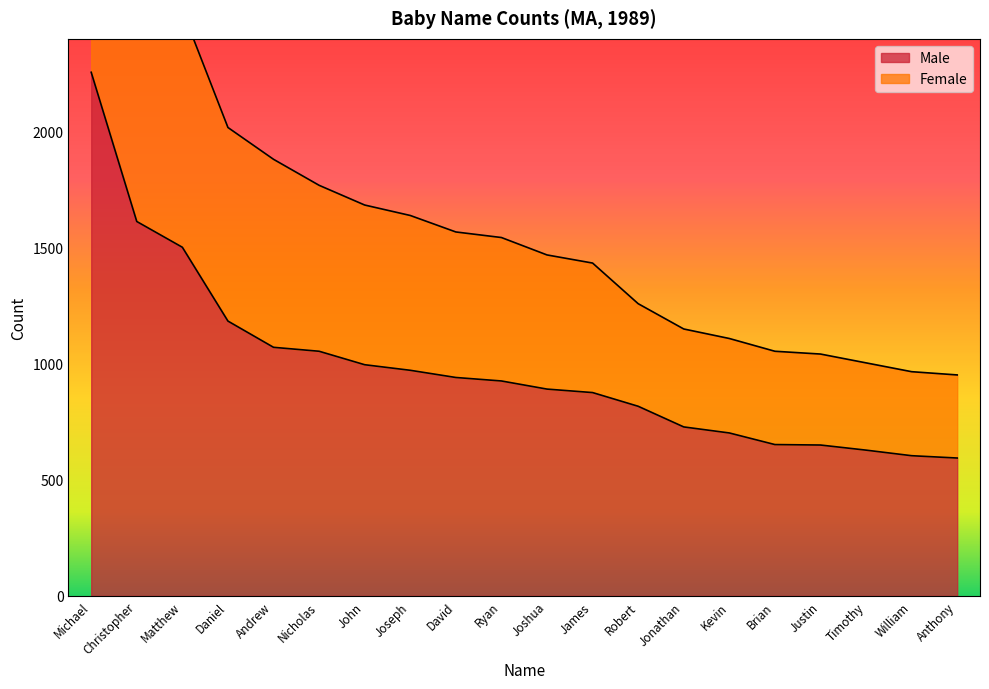

Reading left to right, extract all data points from this chart.

Michael=2256	Christopher=1613	Matthew=1502	Daniel=1184	Andrew=1071	Nicholas=1054	John=996	Joseph=972	David=941	Ryan=926	Joshua=891	James=876	Robert=817	Jonathan=728	Kevin=702	Brian=652	Justin=650	Timothy=628	William=604	Anthony=594